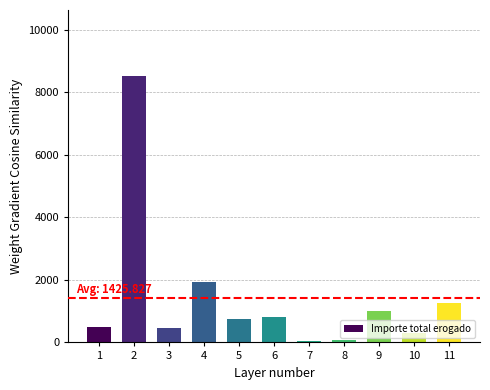

How many data points does each series have?

11